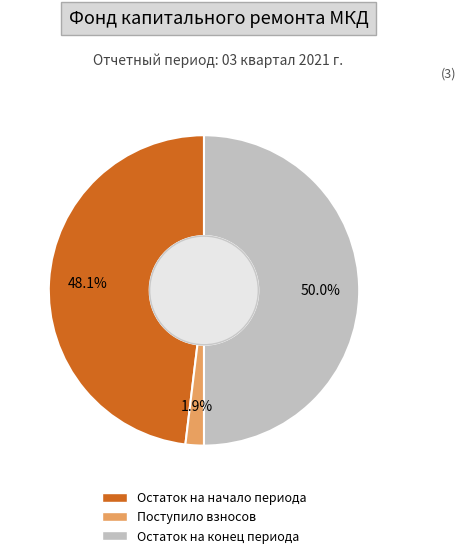

How many slices are in this pie chart?

3